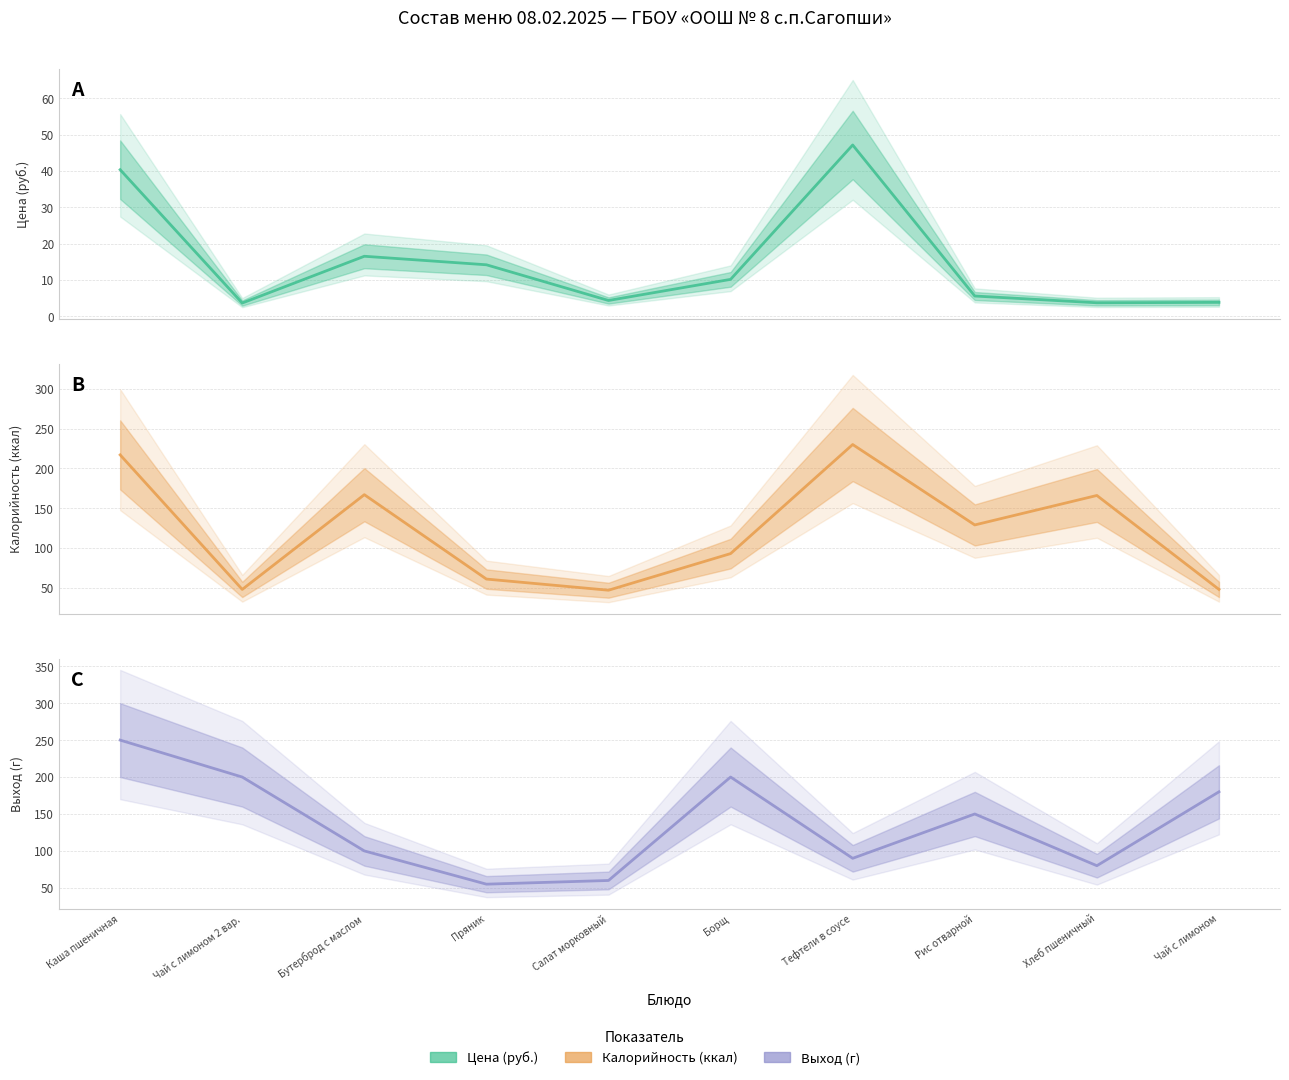

What is the minimum value for Цена (руб.) (центр)?

3.6